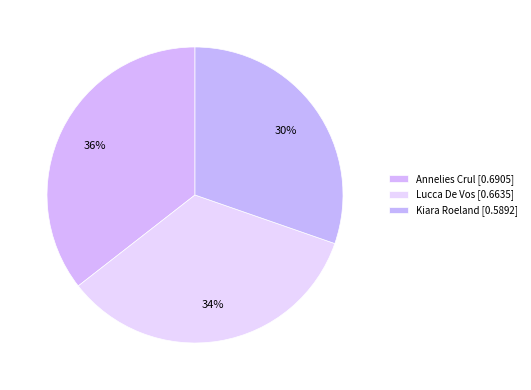

Is there any slice that represents more than half of the pie?

No